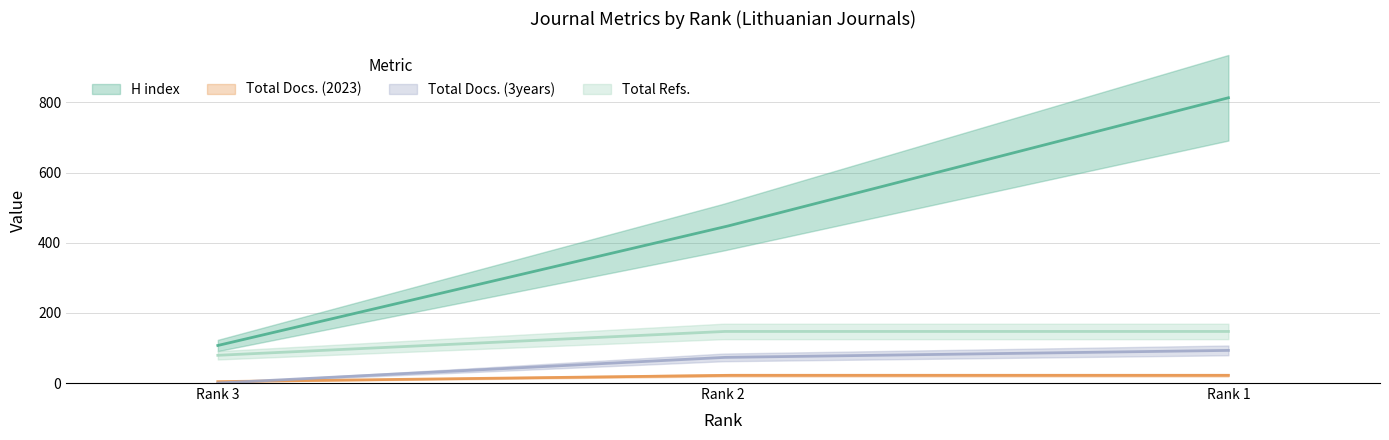

What is the sum of all Total Refs. values?

373